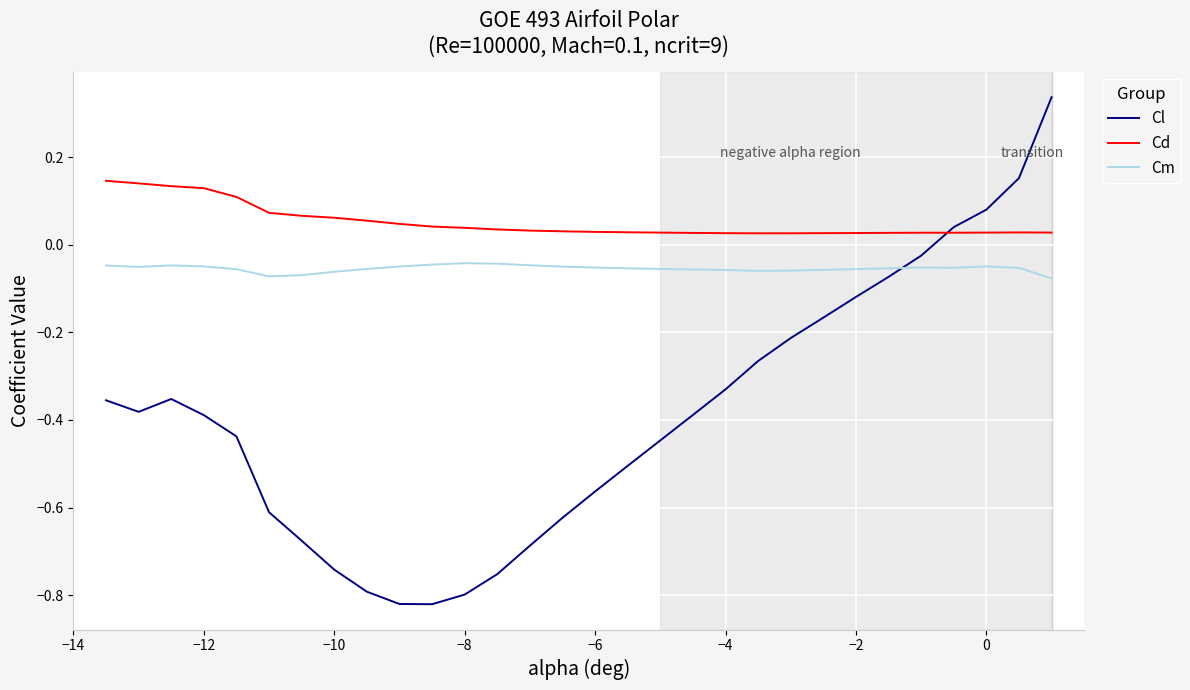

What are all the series names shown in the legend?

Cl, Cd, Cm